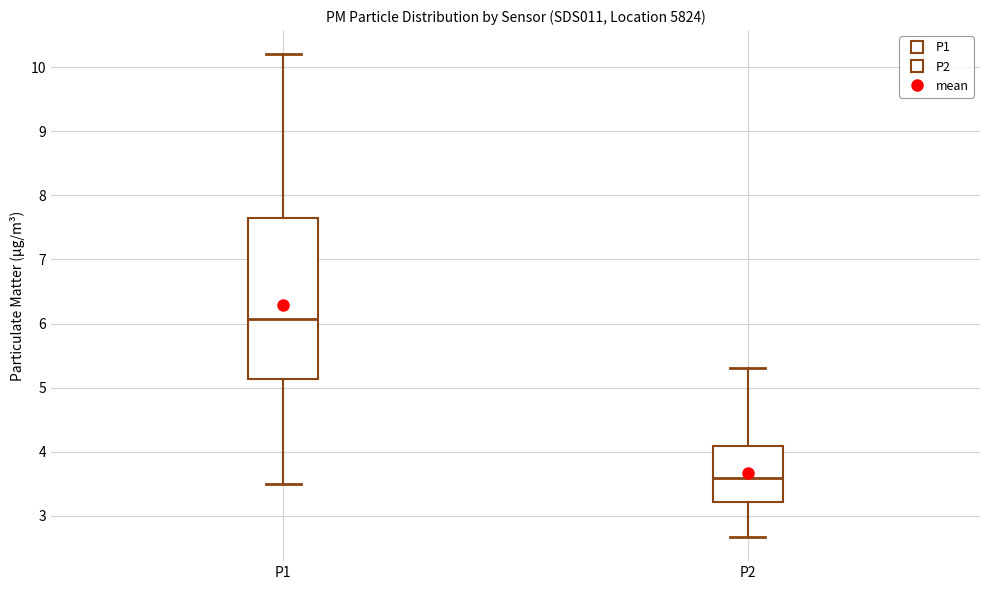

Reading left to right, read every box against the y-axis: the position of its median line, the range the box covers, and the ends of its whiskers. The values are not printed on the chart, so give them approximately, as read against the axis.

P1: median 6.1, box 5.1 to 7.6, whiskers 3.5 to 10.2
P2: median 3.6, box 3.2 to 4.1, whiskers 2.7 to 5.3